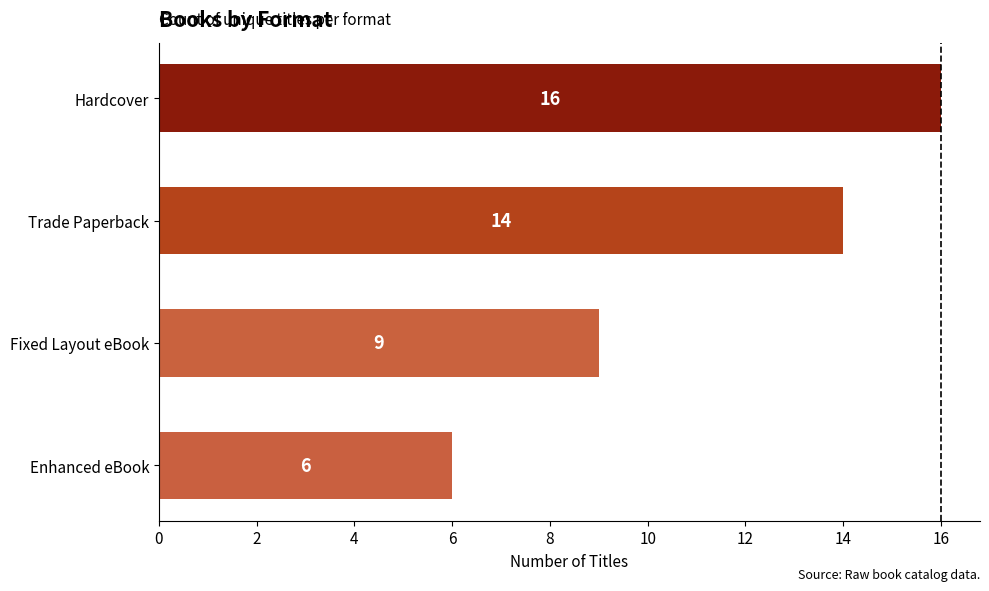

What is the greatest value displayed?

16